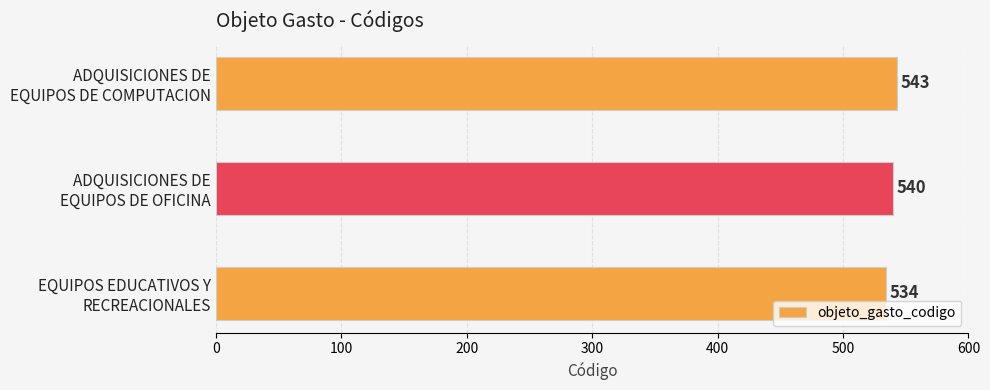

What is the difference between the maximum and minimum values?

9